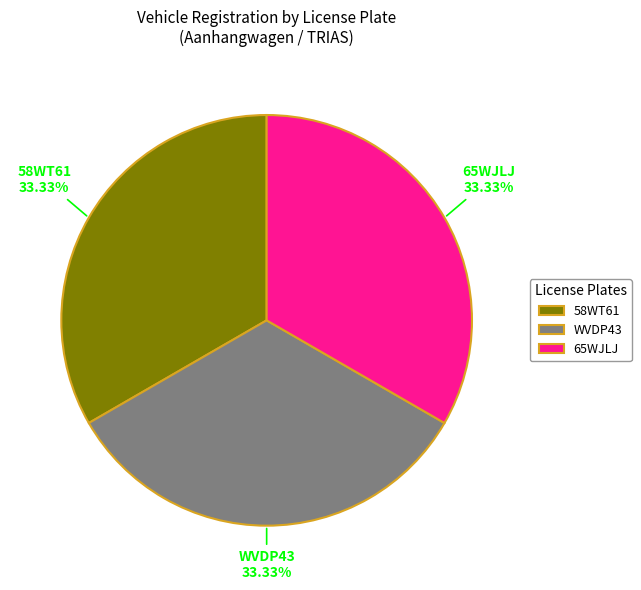

What is the ratio of the value at WVDP43 to the value at 58WT61?

1.0